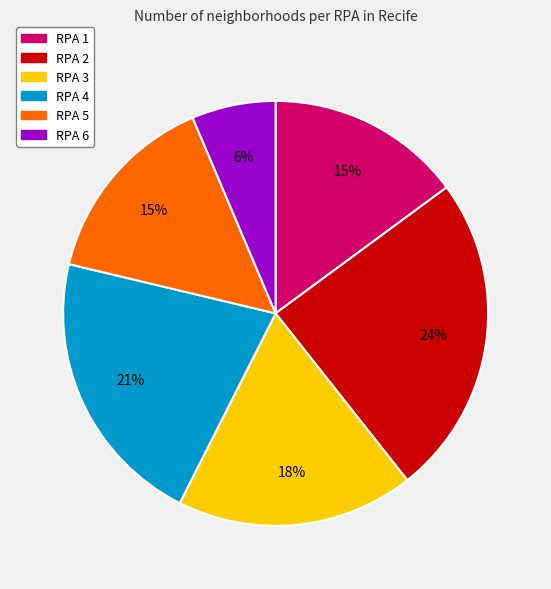

How many segments does this pie chart have?

6